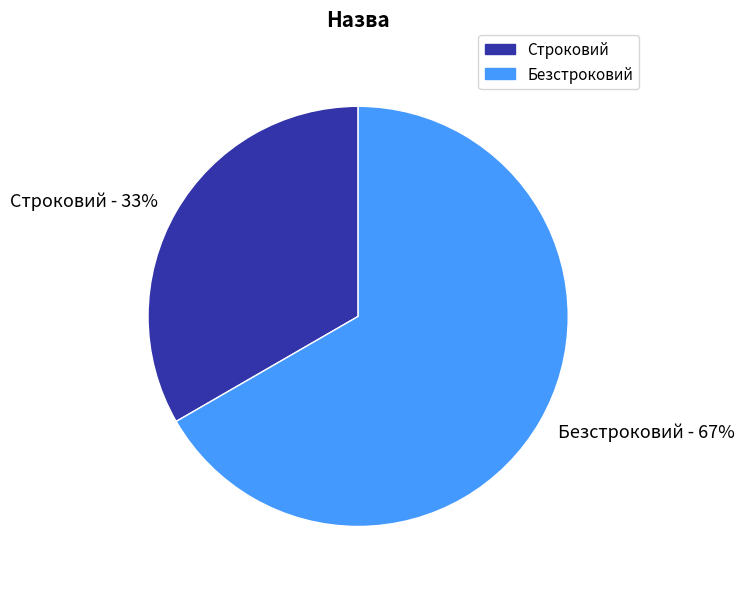

To the nearest percent, what percentage of the pie is Безстроковий?

67%